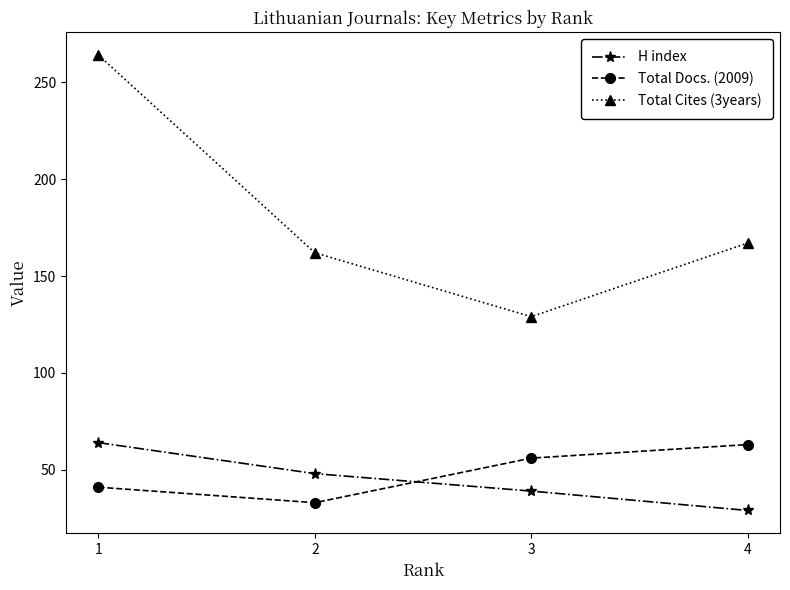

True or false: Total Docs. (2009) and Total Cites (3years) cross at least once.

False